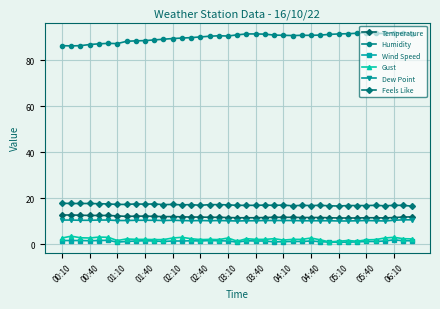

Does the chart have visible grid lines?

Yes